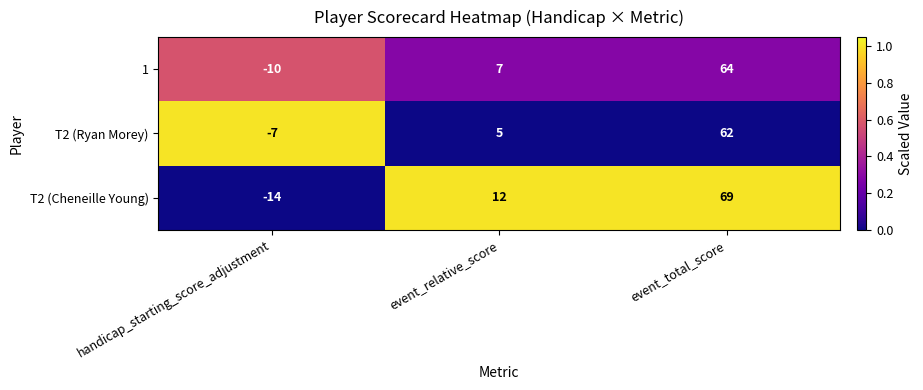

Reading left to right, transcribe all the data shown in this chart.

1: handicap_starting_score_adjustment=-10	event_relative_score=7	event_total_score=64
T2 (Ryan Morey): handicap_starting_score_adjustment=-7	event_relative_score=5	event_total_score=62
T2 (Cheneille Young): handicap_starting_score_adjustment=-14	event_relative_score=12	event_total_score=69